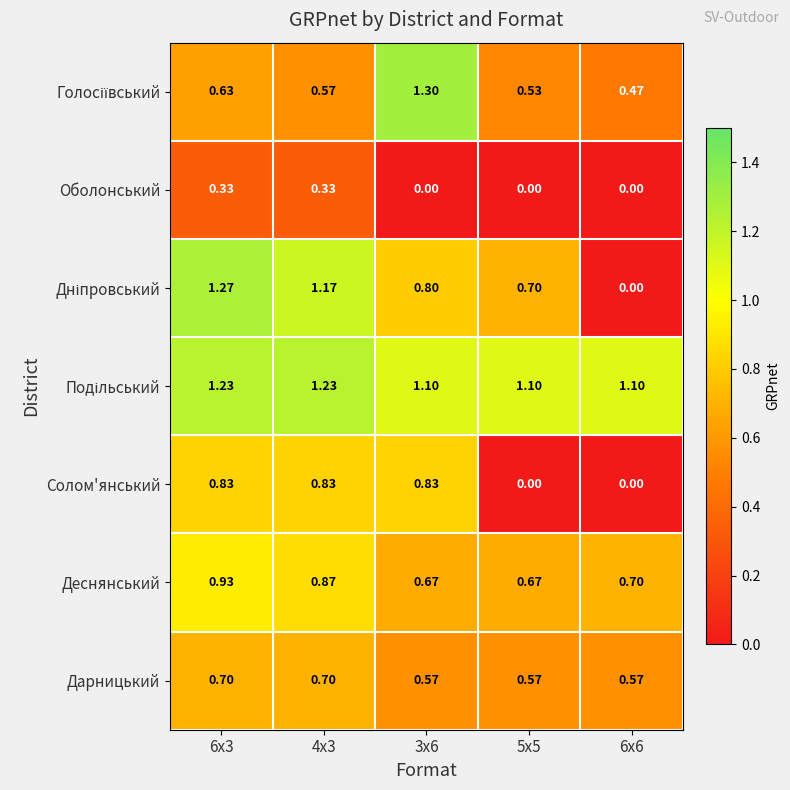

Which series changed the most between 4x3 and 5x5?

Солом'янський